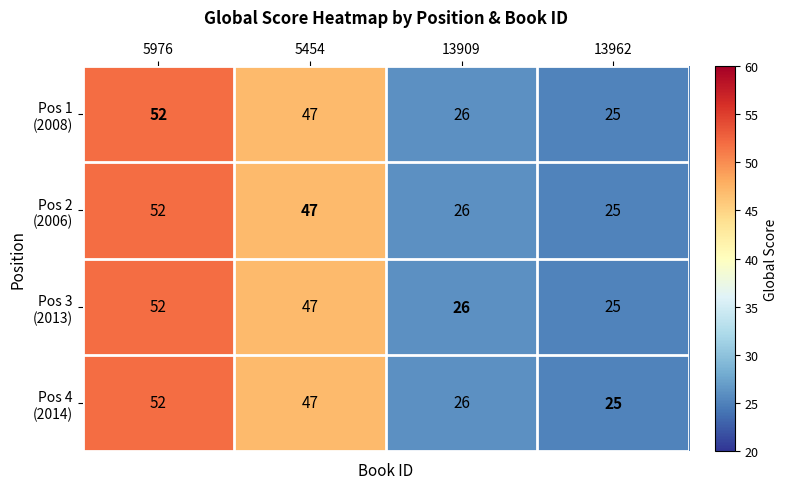

How many data points does each series have?

4